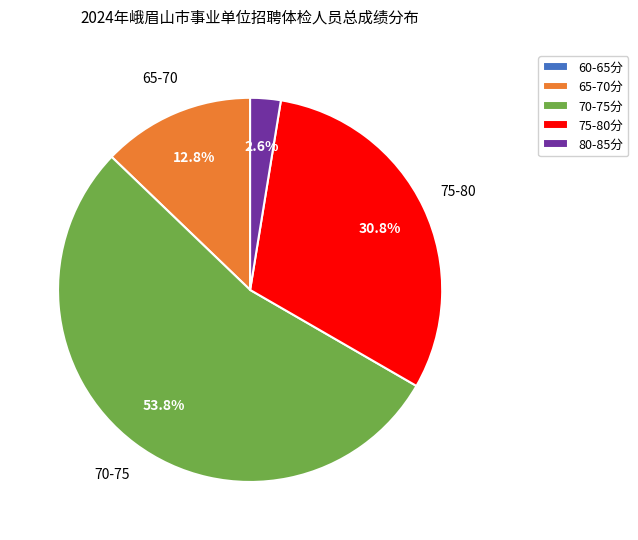

What percentage is NOT represented by 80-85分?

97.4%